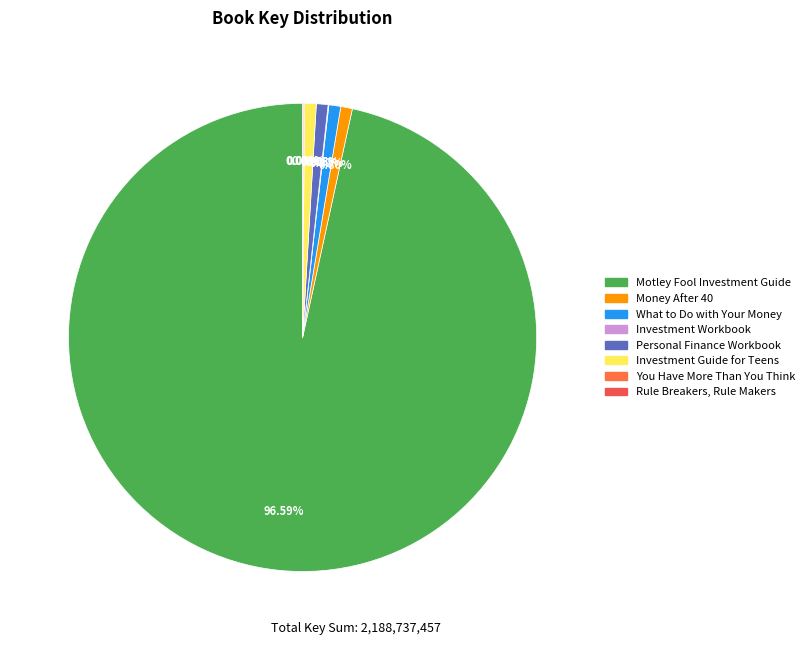

To the nearest percent, what is the average slice percentage?

12%